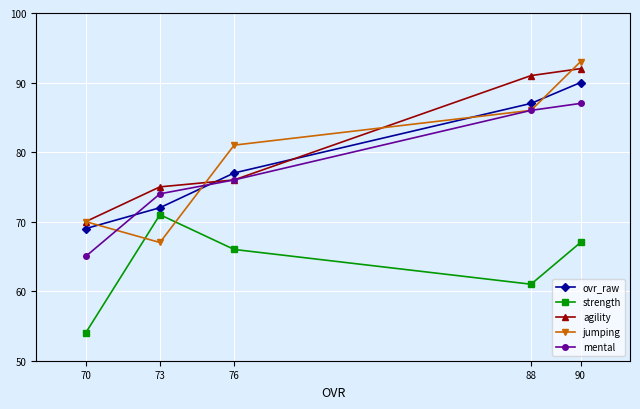

Reading left to right, extract all data points from this chart.

ovr_raw: 69	72	77	87	90
strength: 54	71	66	61	67
agility: 70	75	76	91	92
jumping: 70	67	81	86	93
mental: 65	74	76	86	87